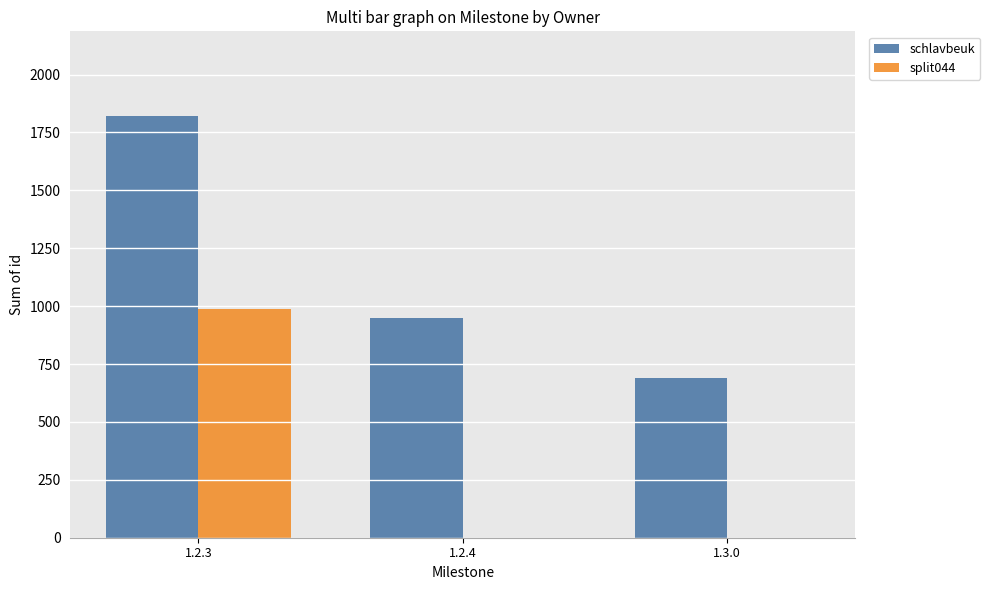

Reading left to right, what are all the values shown in this chart?

schlavbeuk: 1822	948	691
split044: 986	0	0